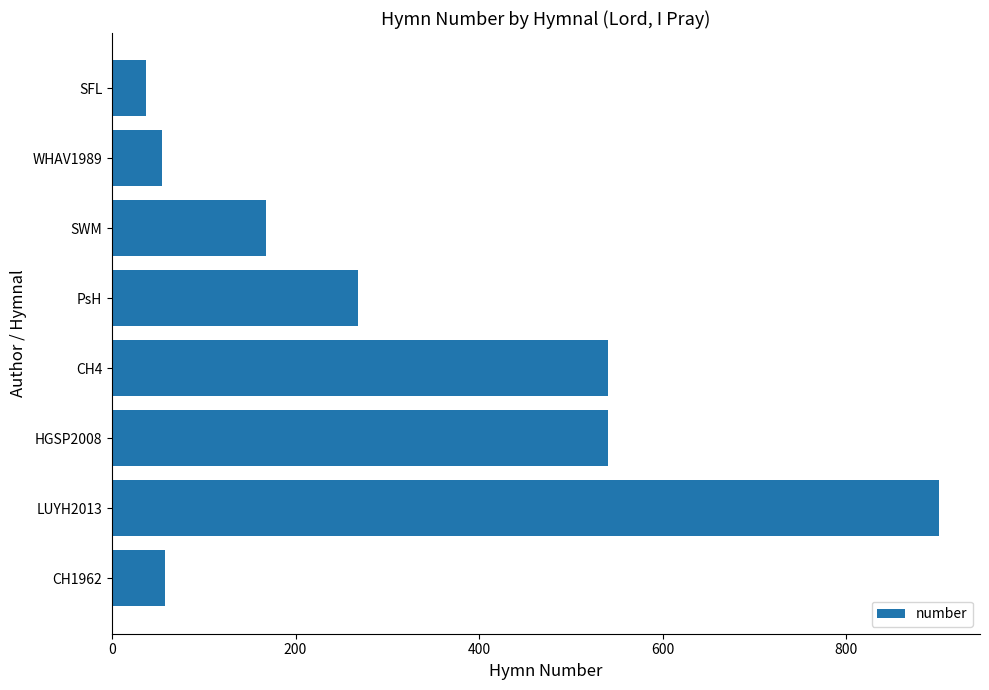

The value at SFL is 37. True or false?

True